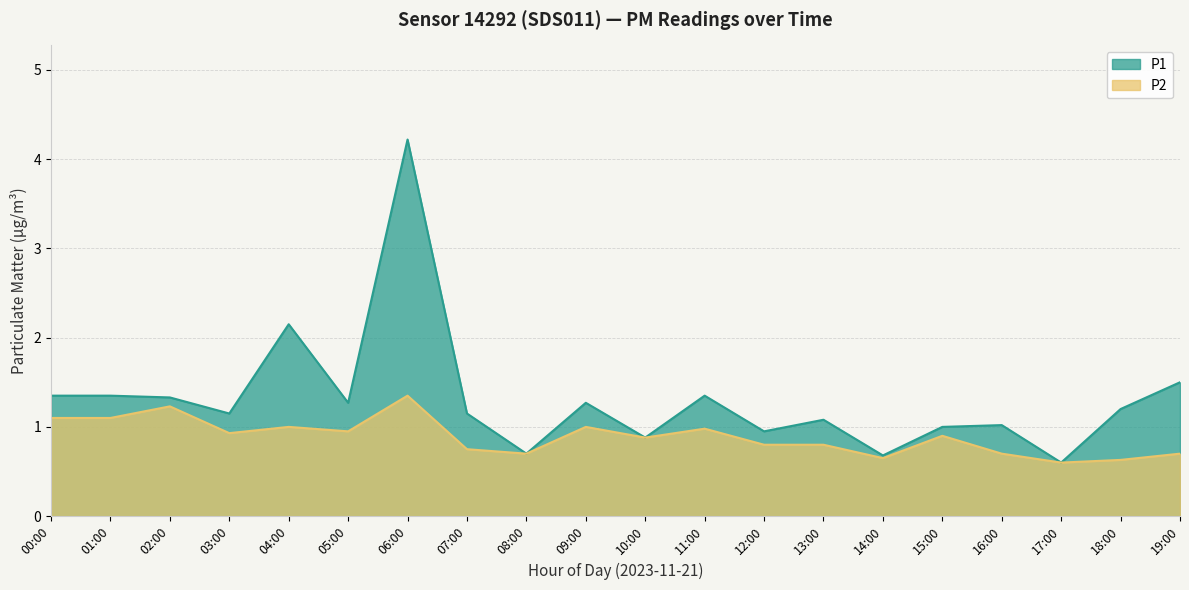

What is the difference between the highest and lowest values at 00:00?

0.2